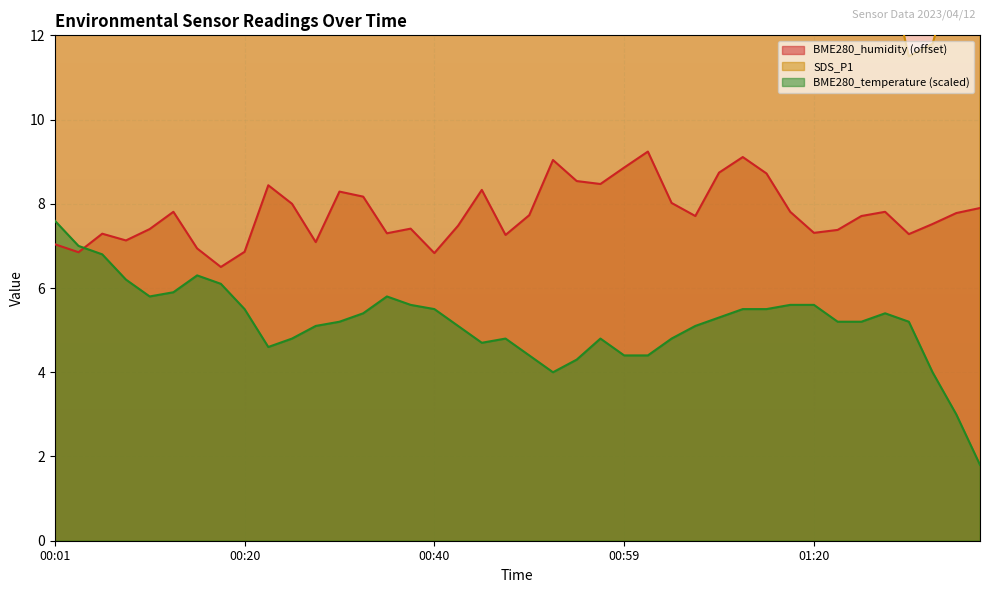

What is the label of the 19th point from the right?

00:52